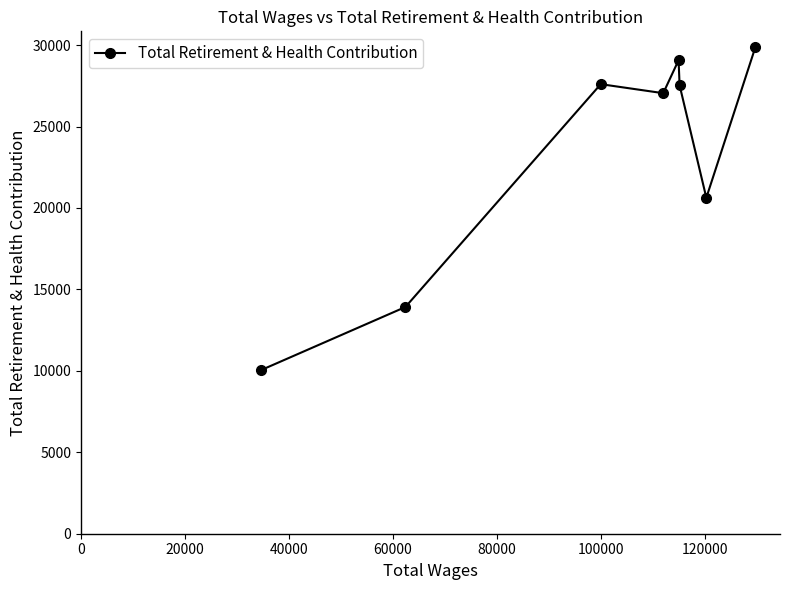

What is the minimum value shown in the chart?

10039